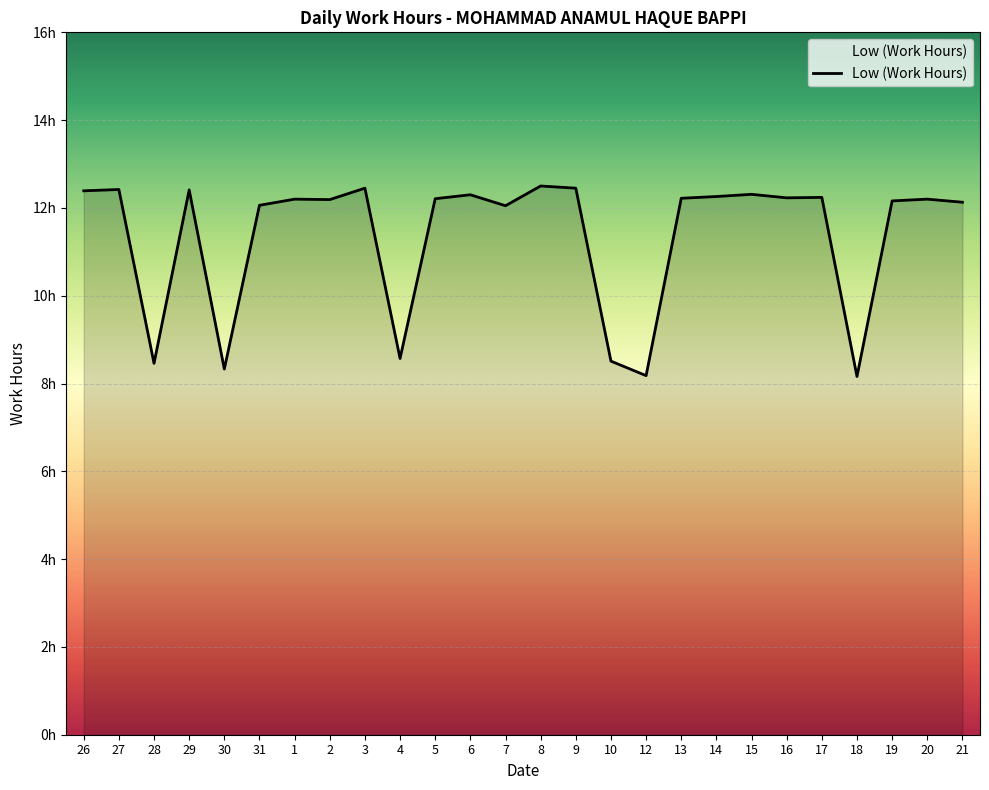

Does the chart display data point markers on the line(s)?

No